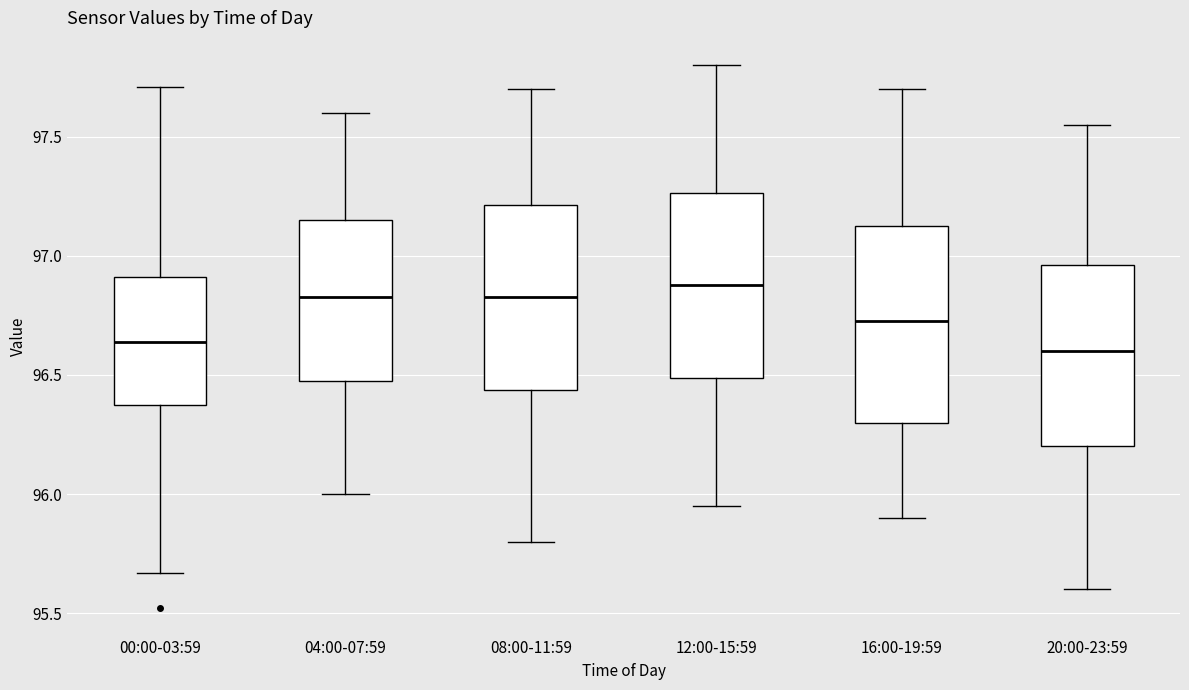

Reading left to right, transcribe this box plot: for each box, give where its median line is, the range the box spans, and where its two whiskers end, as read against the y-axis. The values are not printed on the chart, so give them approximately, as read against the axis.

00:00-03:59: median 96.65, box 96.40 to 96.90, whiskers 95.65 to 97.70
04:00-07:59: median 96.85, box 96.50 to 97.15, whiskers 96.00 to 97.60
08:00-11:59: median 96.85, box 96.45 to 97.20, whiskers 95.80 to 97.70
12:00-15:59: median 96.90, box 96.50 to 97.25, whiskers 95.95 to 97.80
16:00-19:59: median 96.75, box 96.30 to 97.15, whiskers 95.90 to 97.70
20:00-23:59: median 96.60, box 96.20 to 96.95, whiskers 95.60 to 97.55